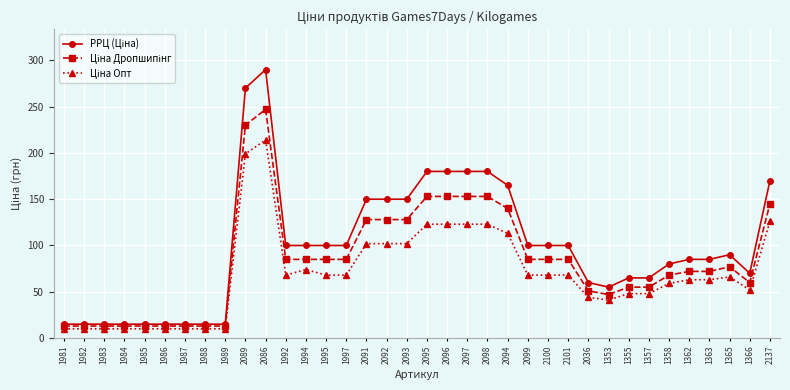

What is the difference between the highest and lowest values at 1363?

22